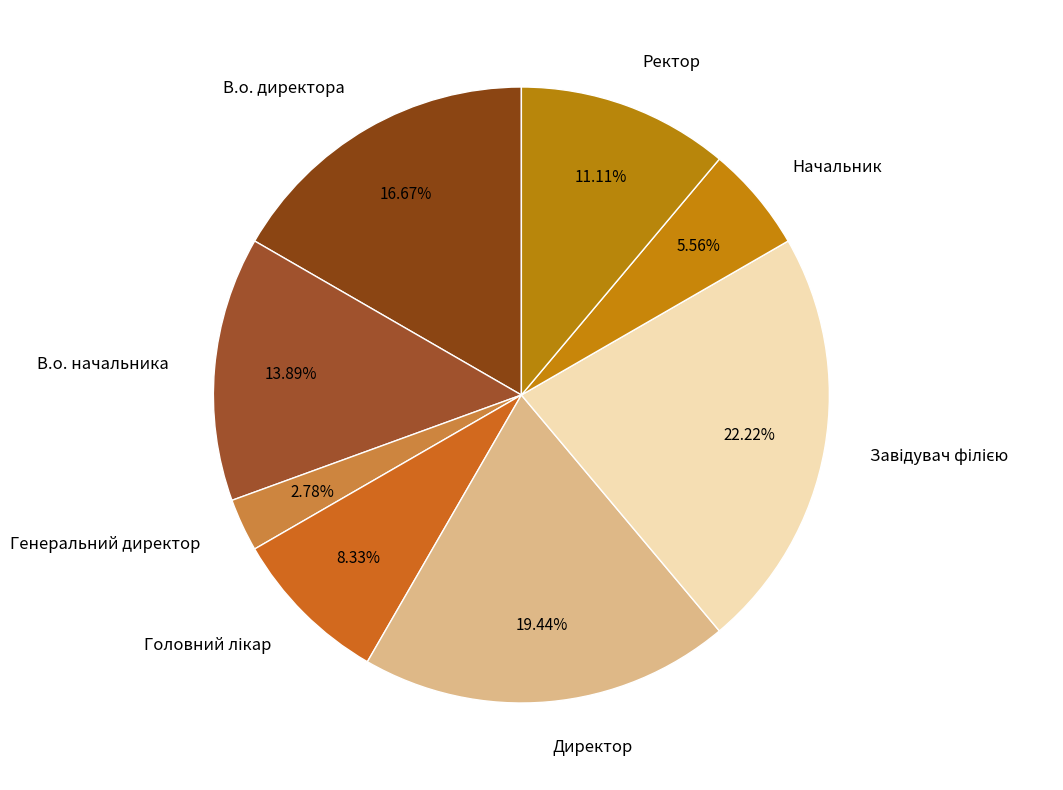

What is the smallest slice in the pie chart?

Генеральний директор